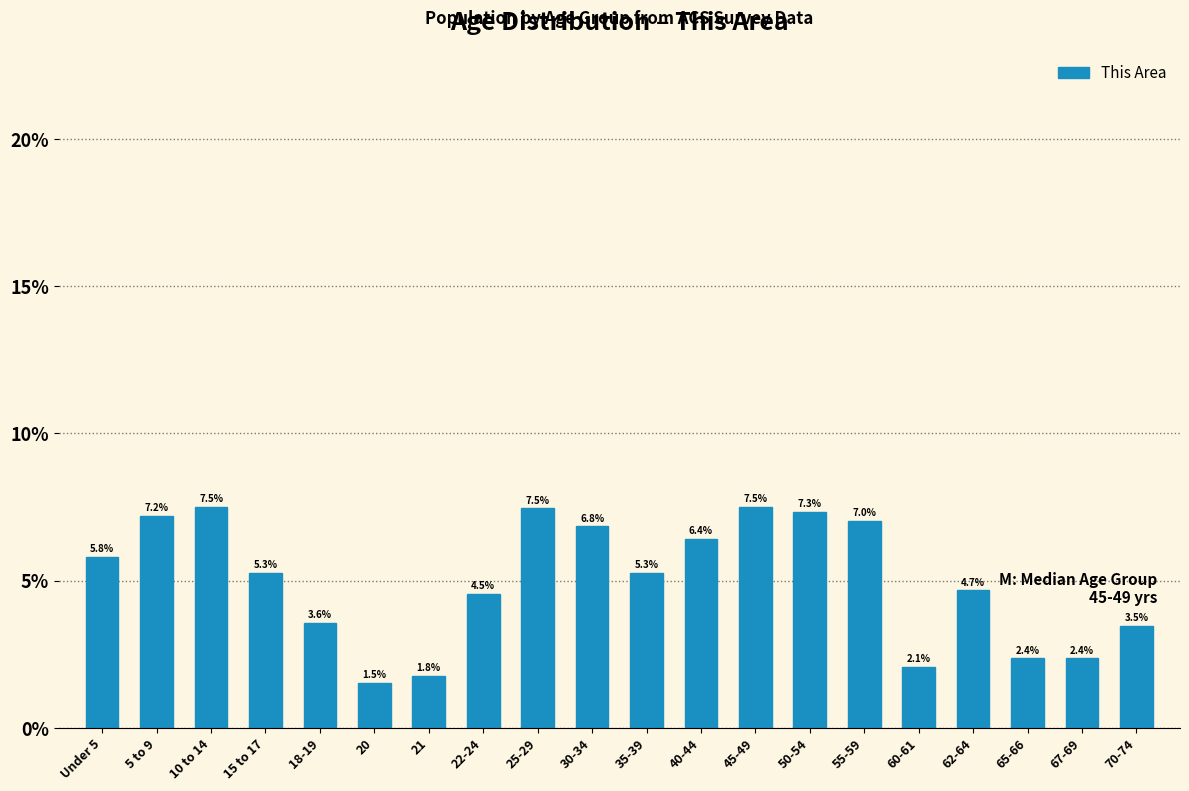

Reading right to left, what are all the values shown in this chart?

70-74=3.5	67-69=2.4	65-66=2.4	62-64=4.7	60-61=2.1	55-59=7.0	50-54=7.3	45-49=7.5	40-44=6.4	35-39=5.3	30-34=6.8	25-29=7.5	22-24=4.5	21=1.8	20=1.5	18-19=3.6	15 to 17=5.3	10 to 14=7.5	5 to 9=7.2	Under 5=5.8